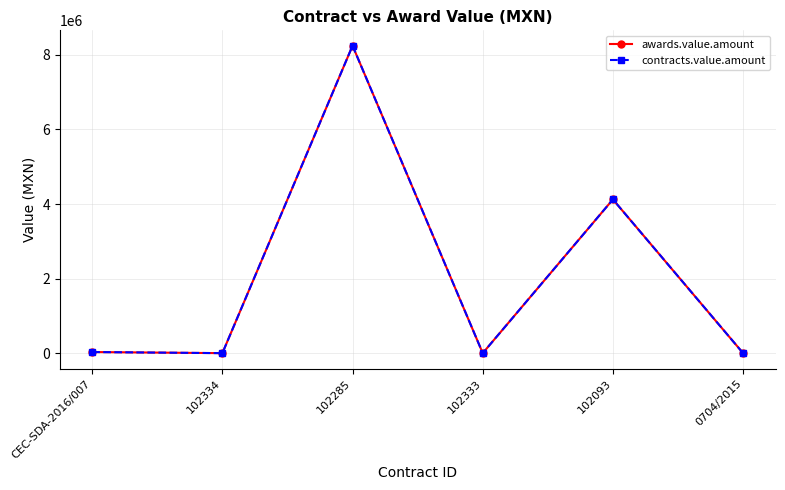

What is the difference between the maximum and minimum values in the contracts.value.amount series?

8246348